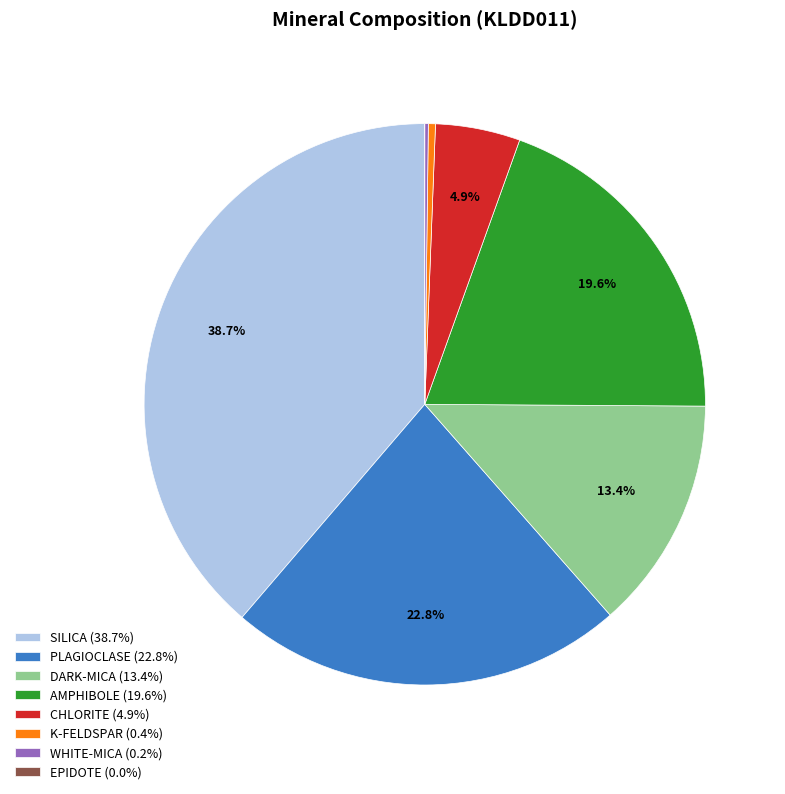

To the nearest percent, what is the difference between the largest and smallest slice percentages?

39%